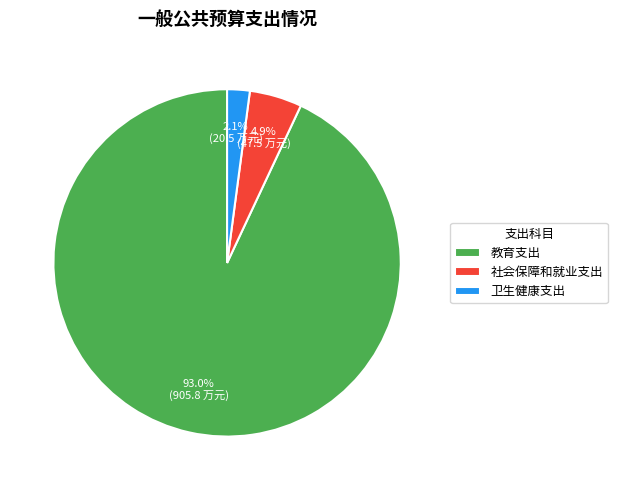

What is the smallest slice in the pie chart?

卫生健康支出